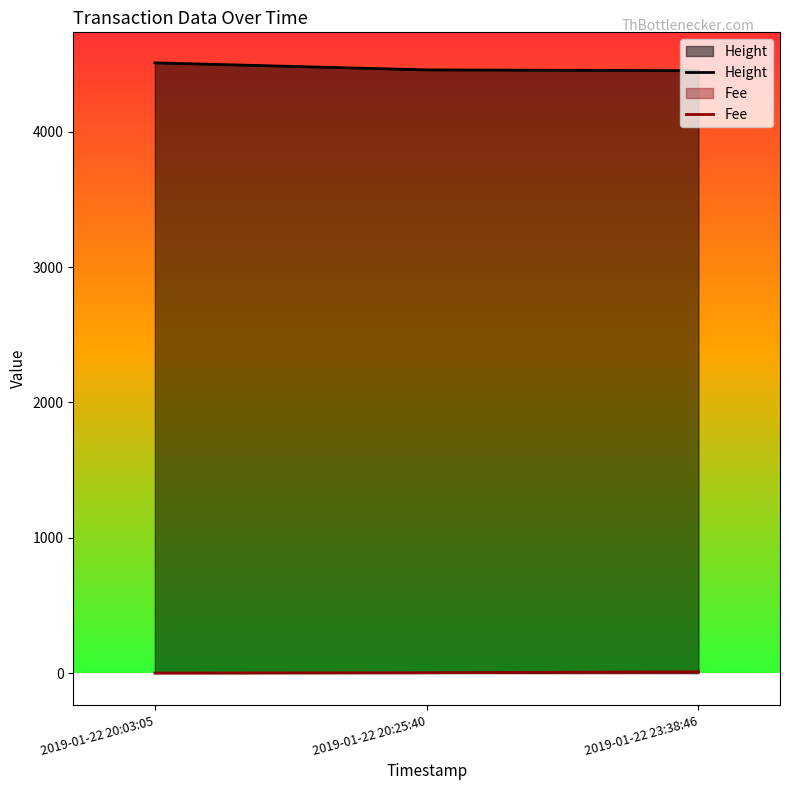

Where does the Height series first go above 4457?

2019-01-22 20:03:05